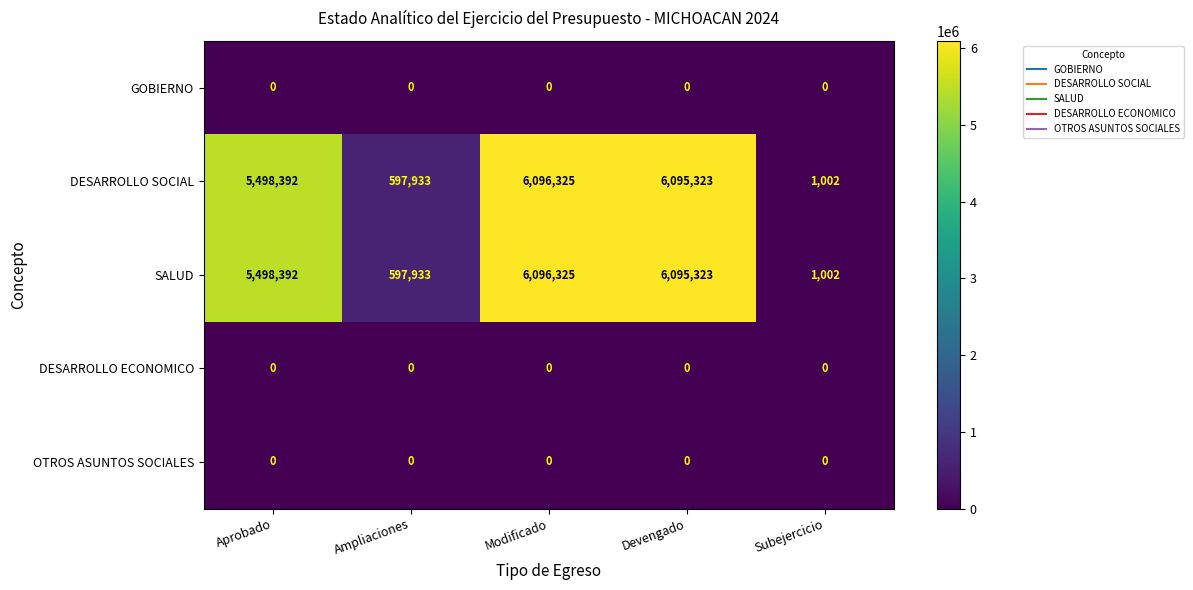

Reading left to right, list all the values displayed in this chart.

GOBIERNO: 0	0	0	0	0
DESARROLLO SOCIAL: 5498392	597933	6096325	6095323	1002
SALUD: 5498392	597933	6096325	6095323	1002
DESARROLLO ECONOMICO: 0	0	0	0	0
OTROS ASUNTOS SOCIALES: 0	0	0	0	0